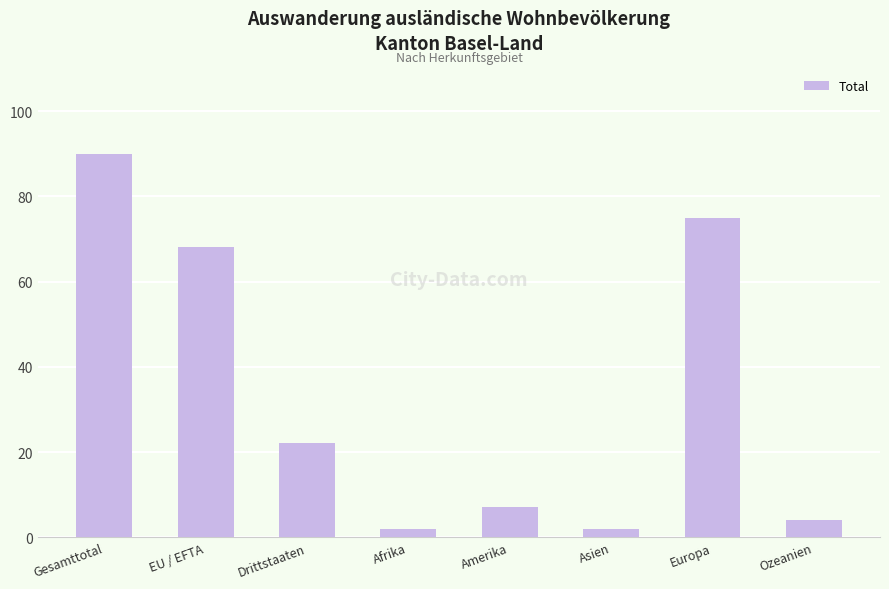

What is the label of the 4th bar from the right?

Amerika